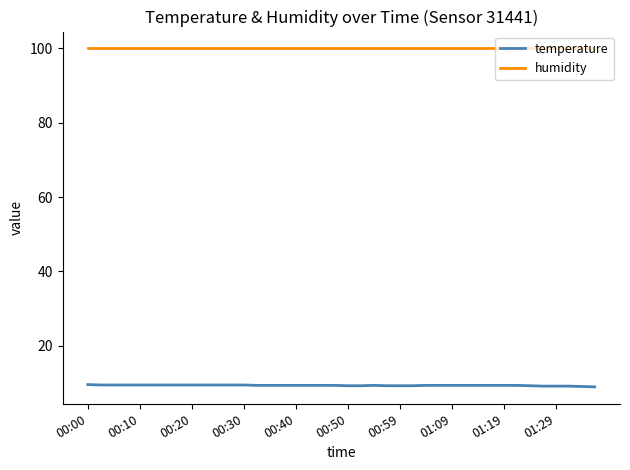

List the series in order of their overall mean, lowest first.

temperature, humidity